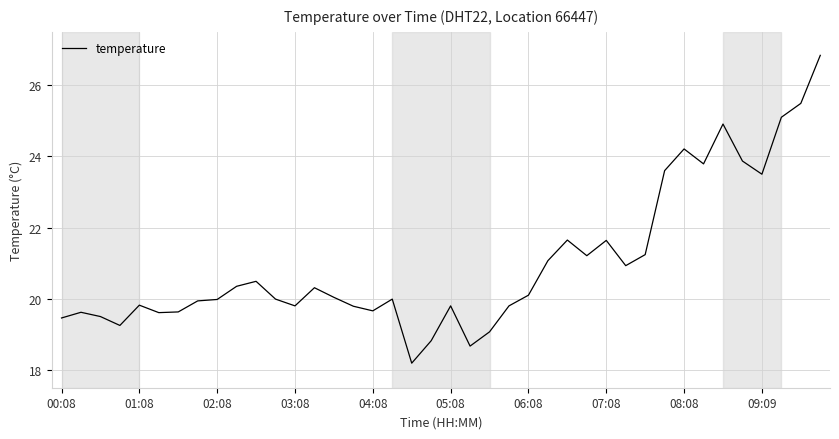

What is the minimum value shown in the chart?

18.2